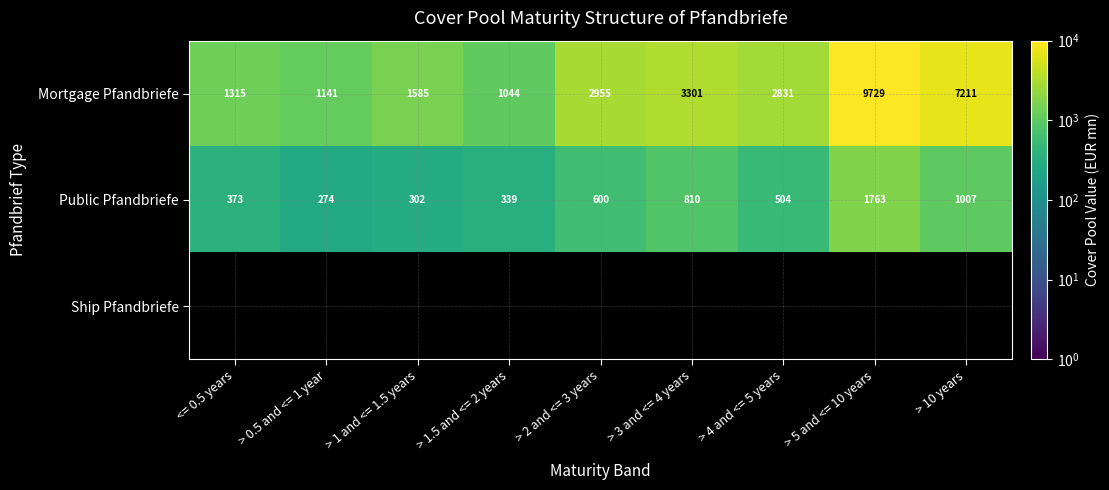

List the labels in order of Public Pfandbriefe value, smallest first.

> 0.5 and <= 1 year, > 1 and <= 1.5 years, > 1.5 and <= 2 years, <= 0.5 years, > 4 and <= 5 years, > 2 and <= 3 years, > 3 and <= 4 years, > 10 years, > 5 and <= 10 years